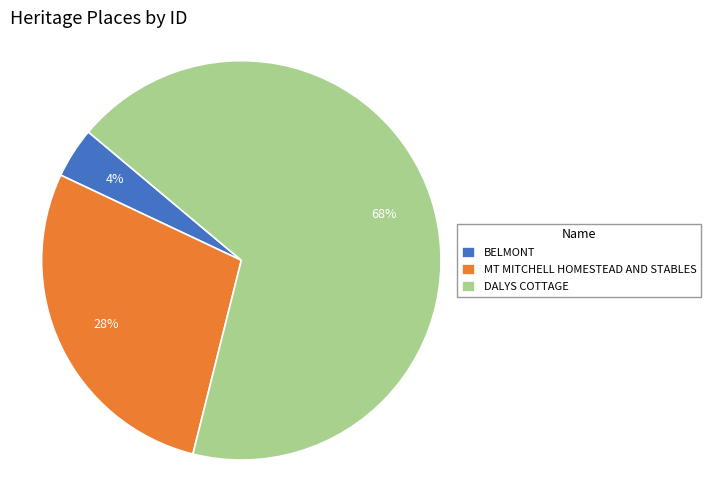

Do BELMONT and DALYS COTTAGE together represent more than half of the pie?

Yes